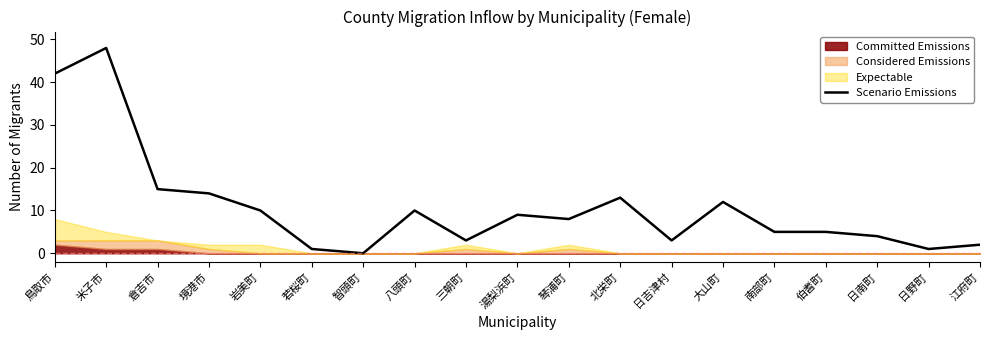

Does the chart have visible grid lines?

No